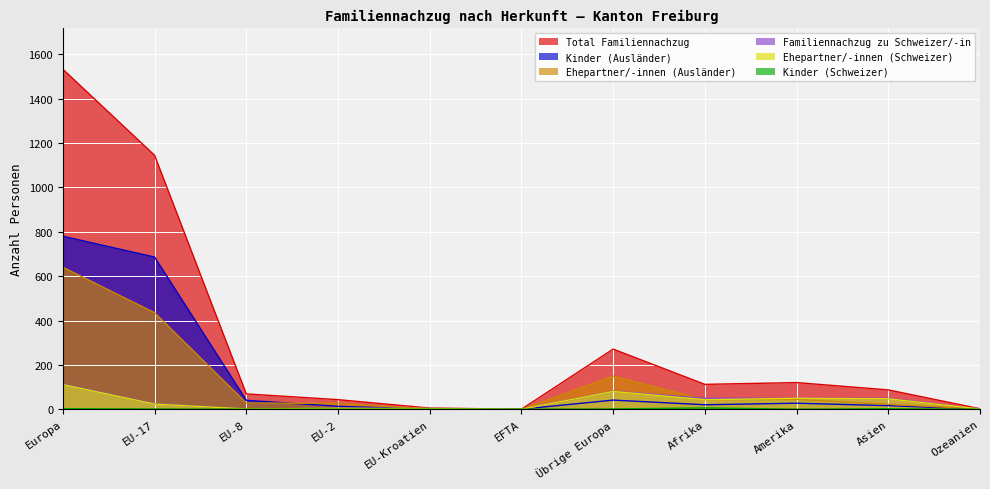

At which category is the sum across all series the highest?

Europa